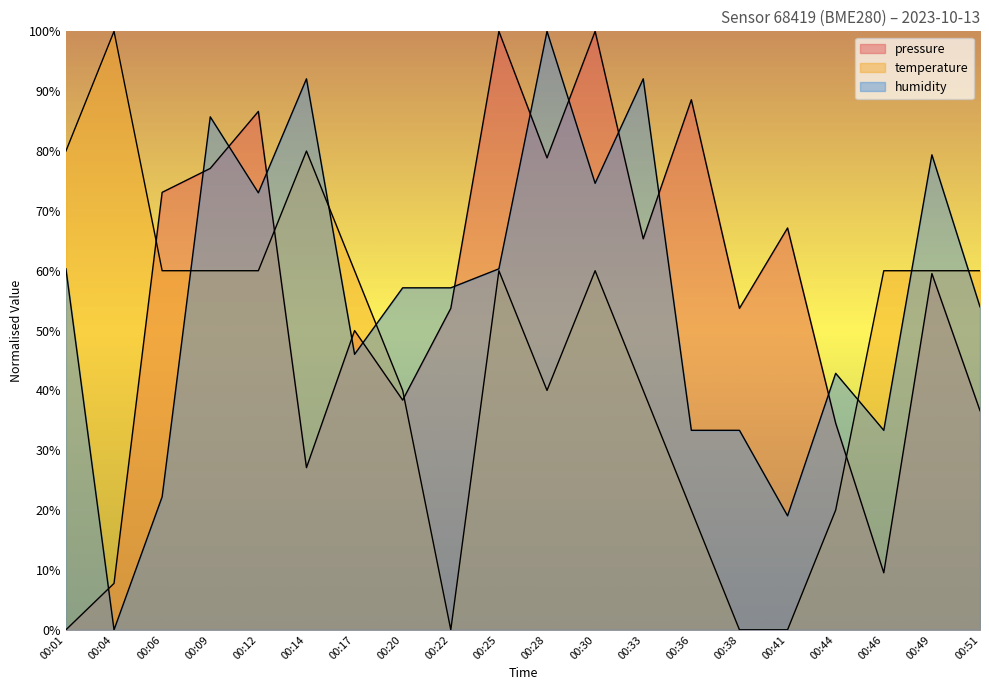

How many lines are shown in the chart?

3